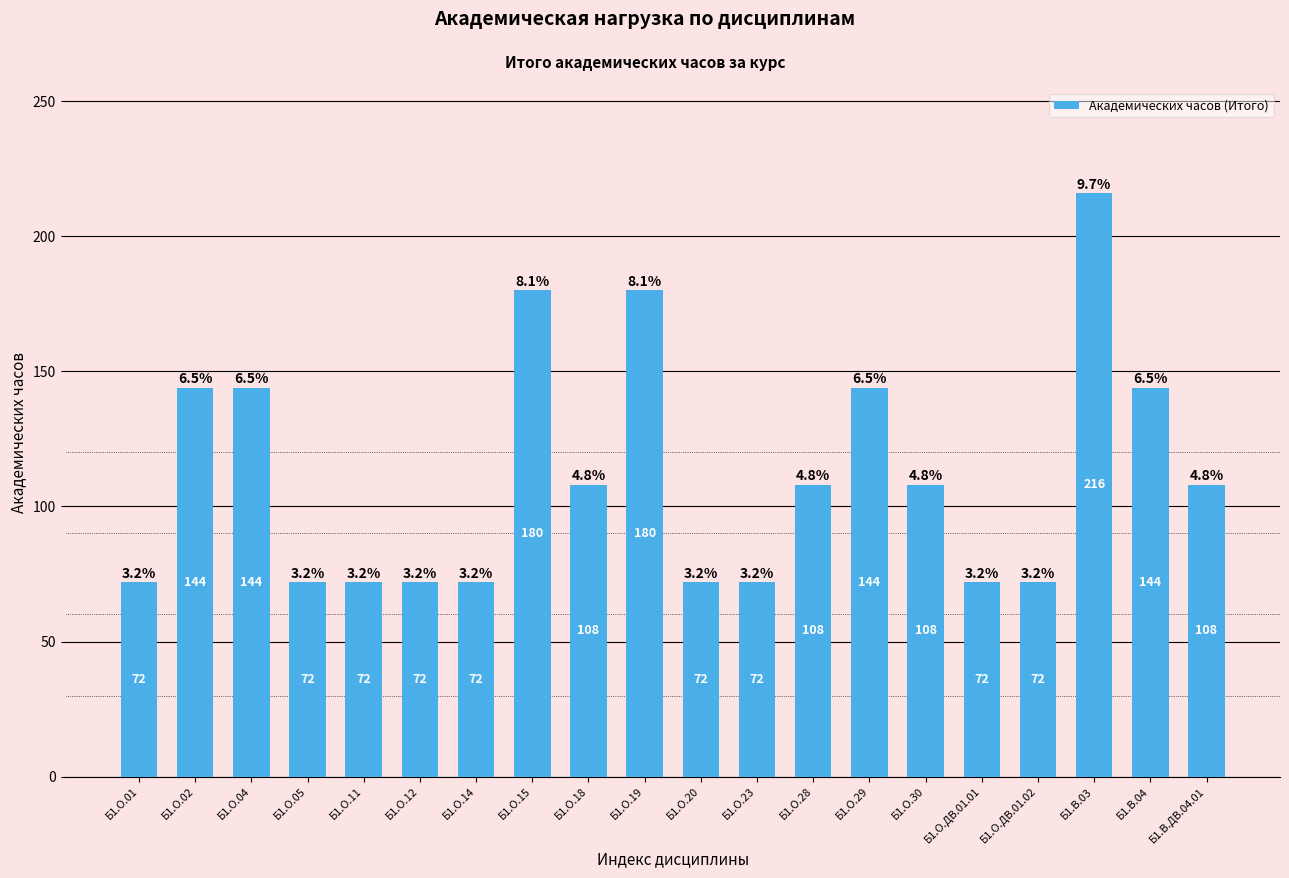

Reading left to right, extract all data points from this chart.

Б1.О.01=72	Б1.О.02=144	Б1.О.04=144	Б1.О.05=72	Б1.О.11=72	Б1.О.12=72	Б1.О.14=72	Б1.О.15=180	Б1.О.18=108	Б1.О.19=180	Б1.О.20=72	Б1.О.23=72	Б1.О.28=108	Б1.О.29=144	Б1.О.30=108	Б1.О.ДВ.01.01=72	Б1.О.ДВ.01.02=72	Б1.В.03=216	Б1.В.04=144	Б1.В.ДВ.04.01=108